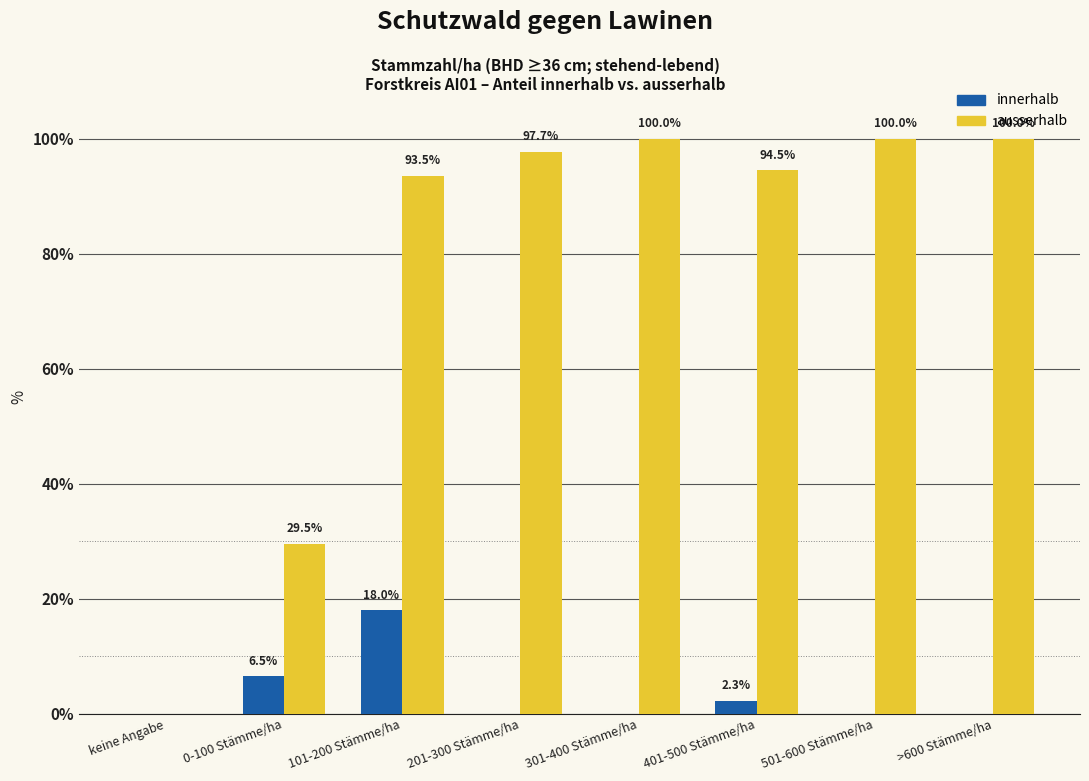

Which series changed the most between 201-300 Stämme/ha and 401-500 Stämme/ha?

ausserhalb